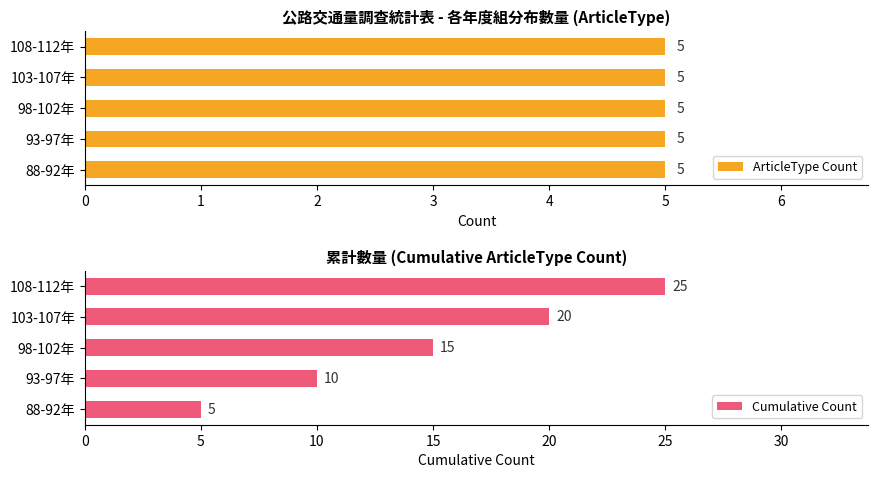

At which label is Cumulative Count closest to 15?

98-102年